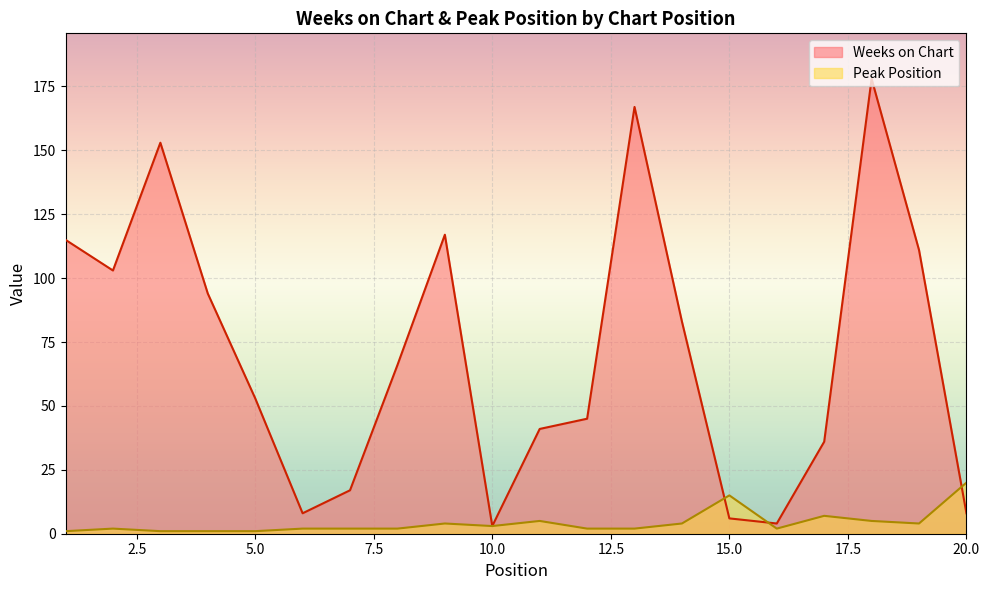

What is the difference between the Weeks on Chart values at 1 and 3?

38